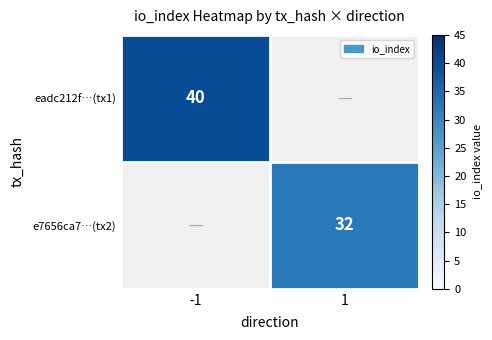

How many distinct data groups are displayed?

2